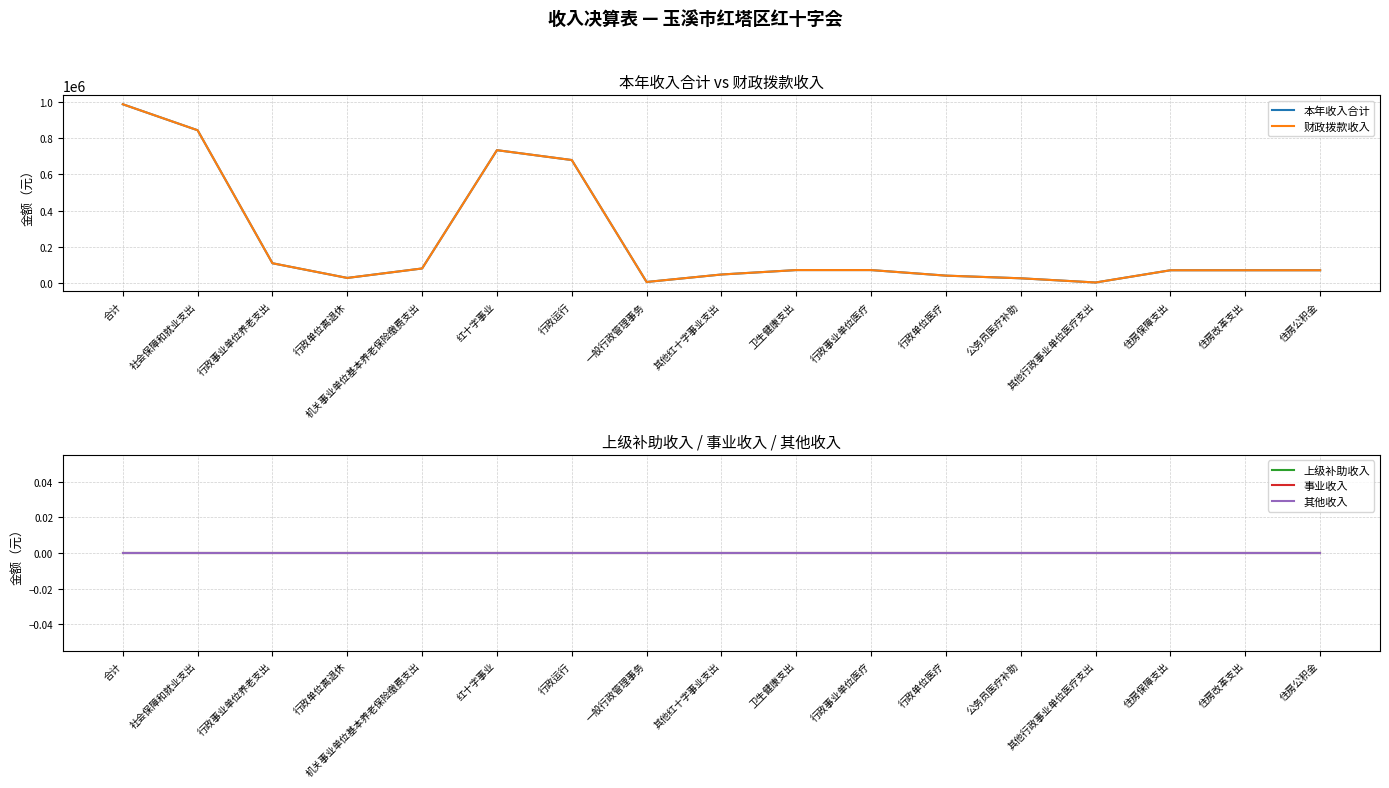

The value of 本年收入合计 at 公务员医疗补助 is 13804.3. True or false?

False